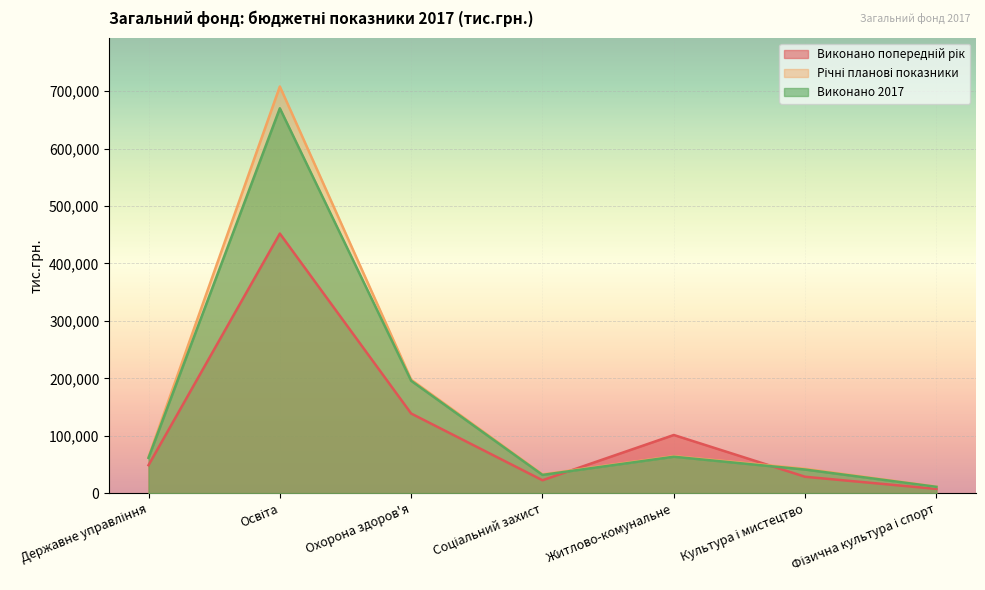

Does the chart display data point markers on the line(s)?

No